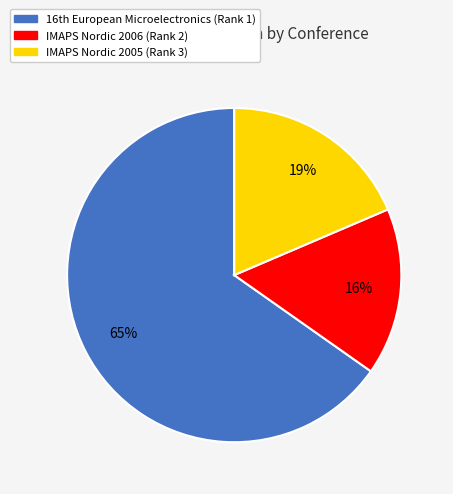

Rank the categories by value from highest to lowest.

16th European Microelectronics (Rank 1), IMAPS Nordic 2005 (Rank 3), IMAPS Nordic 2006 (Rank 2)